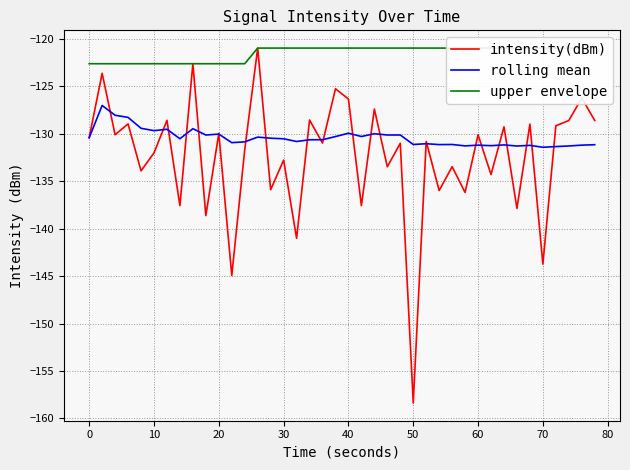

What are all the series names shown in the legend?

intensity(dBm), rolling mean, upper envelope